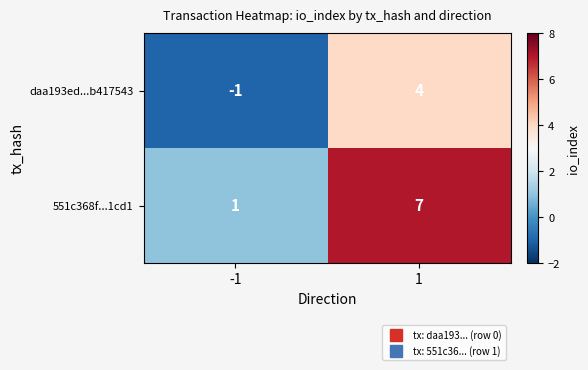

Which series has the largest range (max minus min)?

551c368f...1cd1